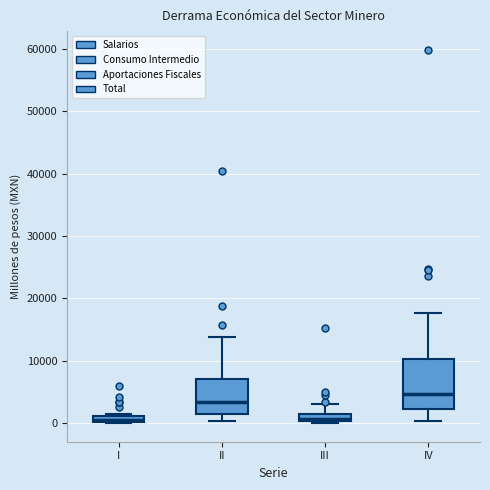

Which box is the tallest, from its lower edge to its upper edge?

IV